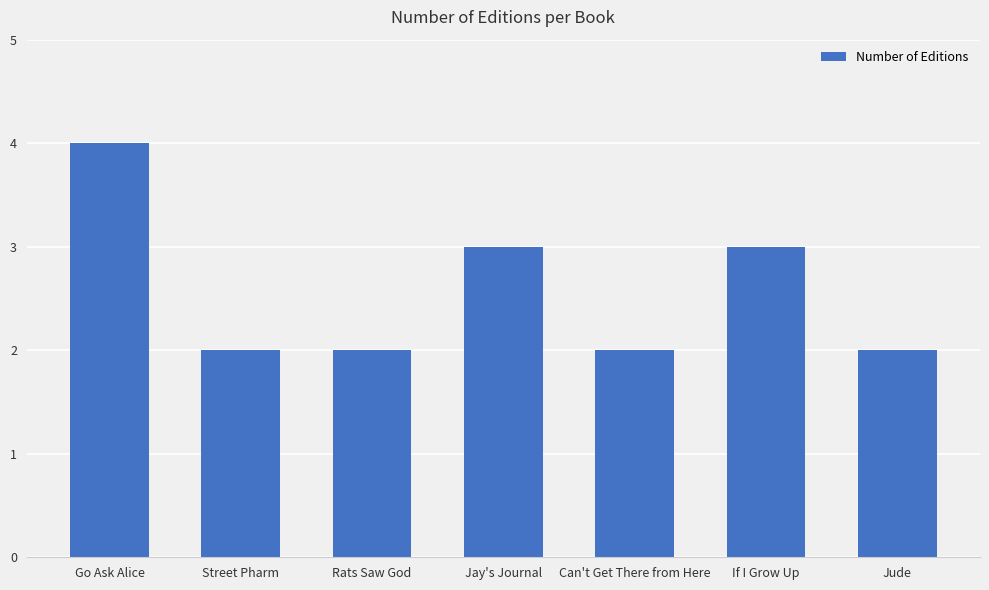

The value at Rats Saw God is 1. True or false?

False